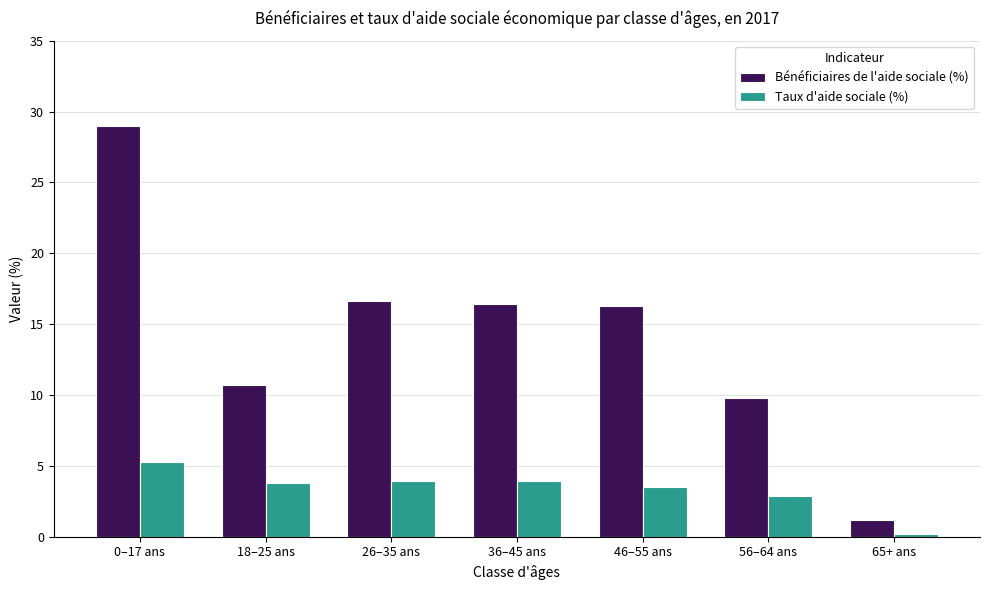

At how many categories does at least one series exceed 2?

6